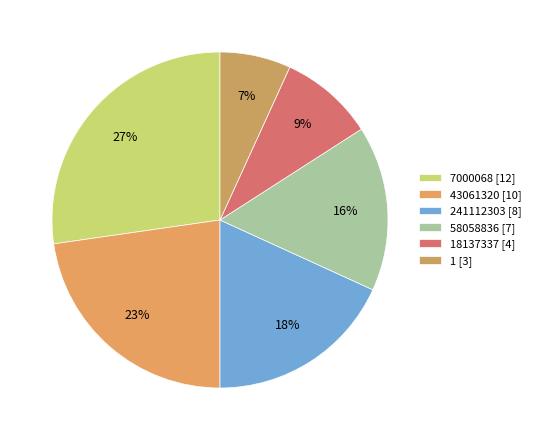

Count the number of slices in the pie.

6